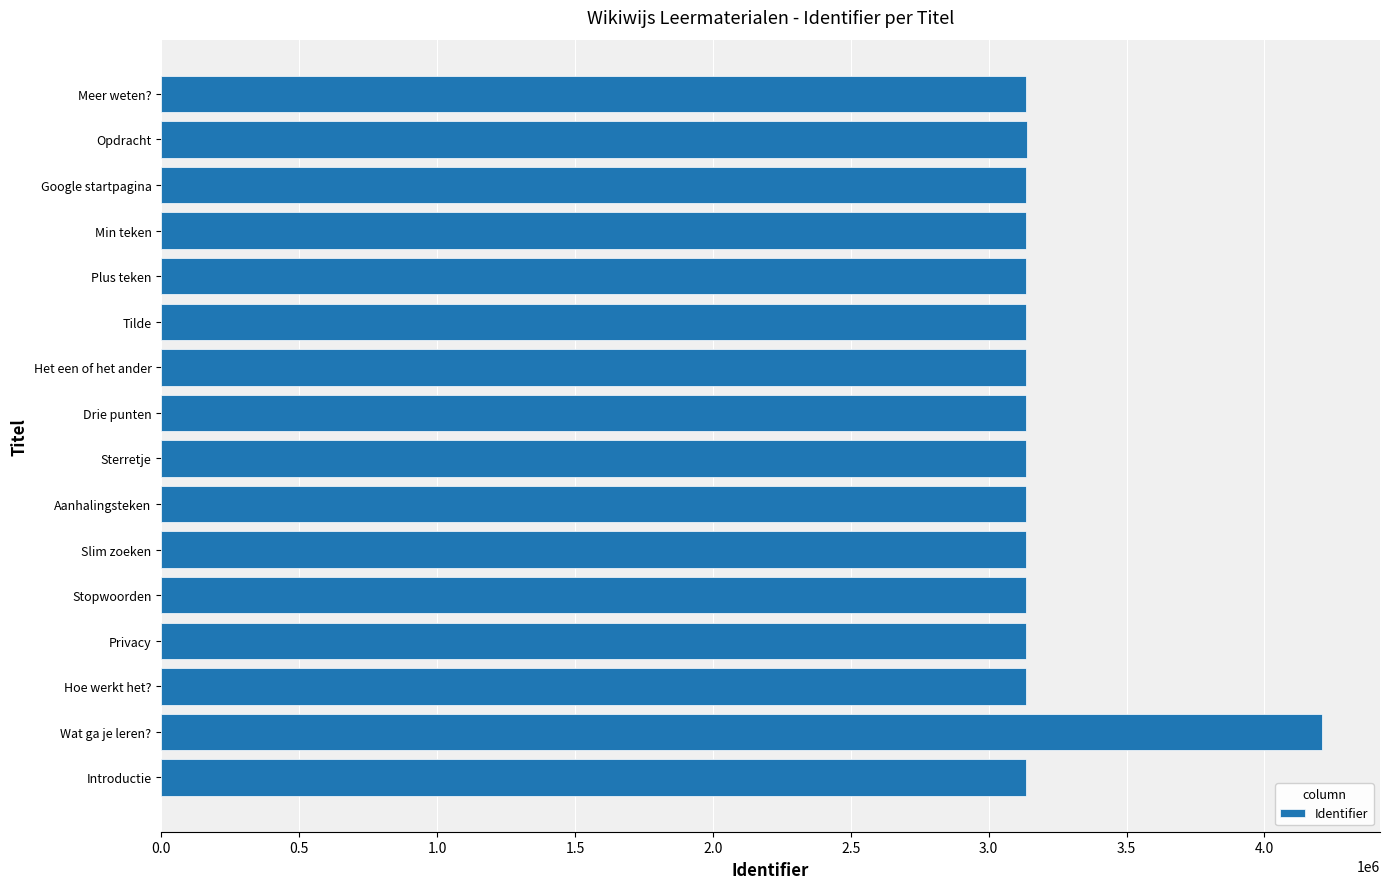

What is the average value?

3203103